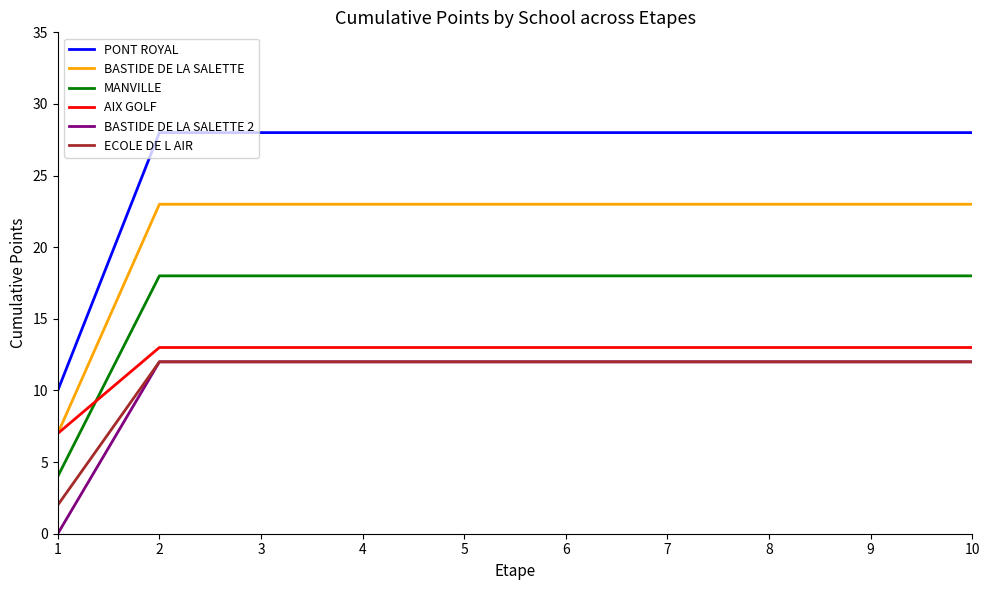

Is the value of AIX GOLF at 3 greater than the value of BASTIDE DE LA SALETTE at 3?

No